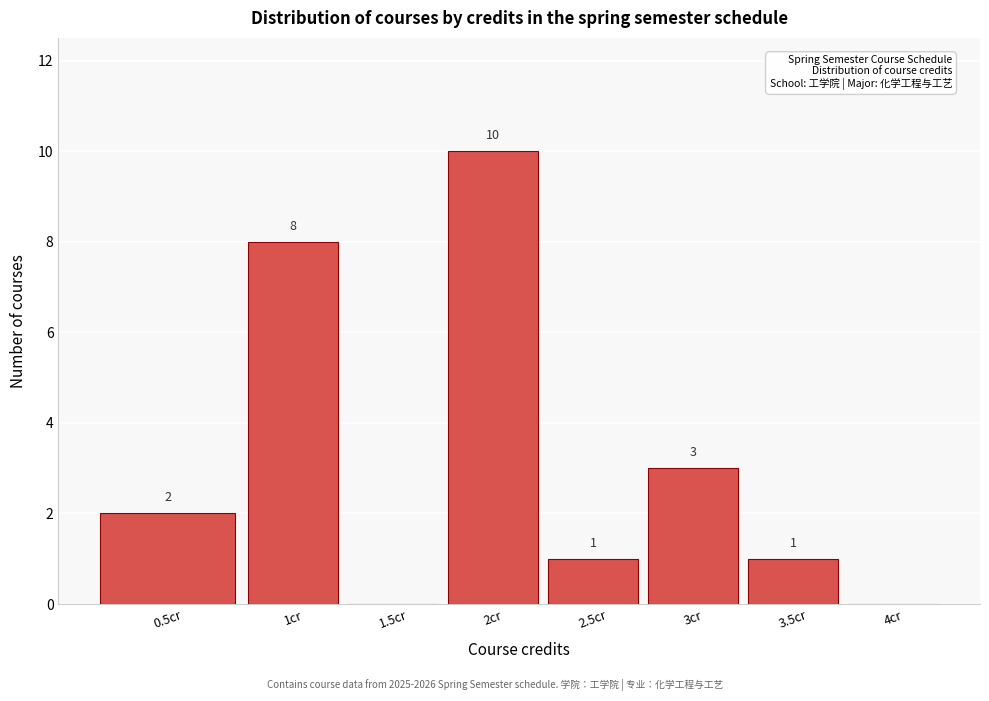

Reading right to left, extract all data points from this chart.

4cr=0	3.5cr=1	3cr=3	2.5cr=1	2cr=10	1.5cr=0	1cr=8	0.5cr=2